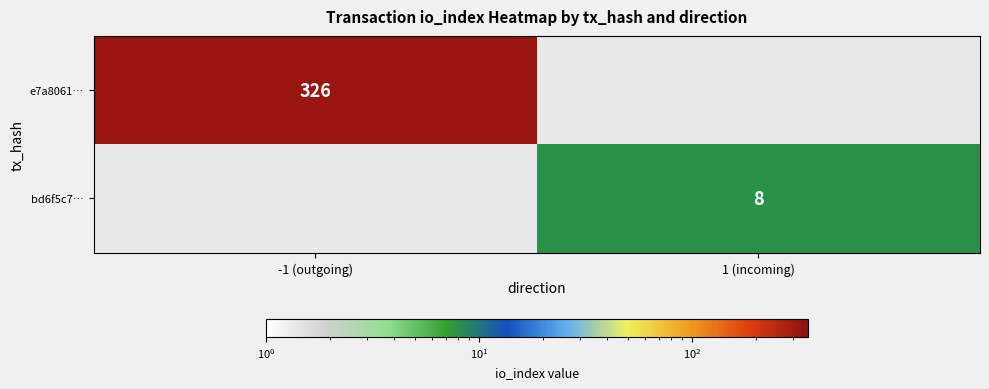

The value of bd6f5c7… at 1 (incoming) is 12. True or false?

False